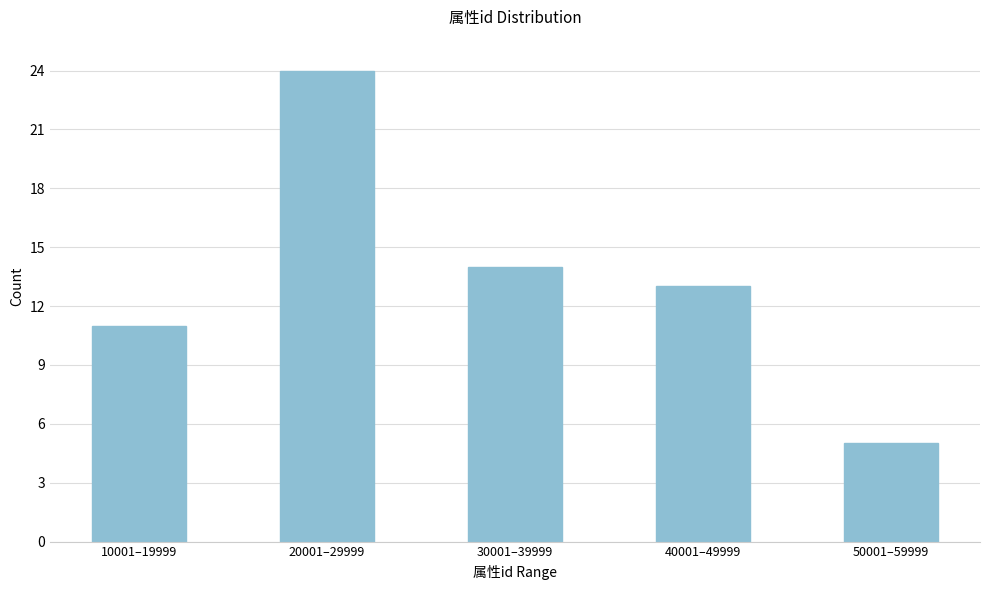

Reading left to right, extract all data points from this chart.

10001–19999=11	20001–29999=24	30001–39999=14	40001–49999=13	50001–59999=5